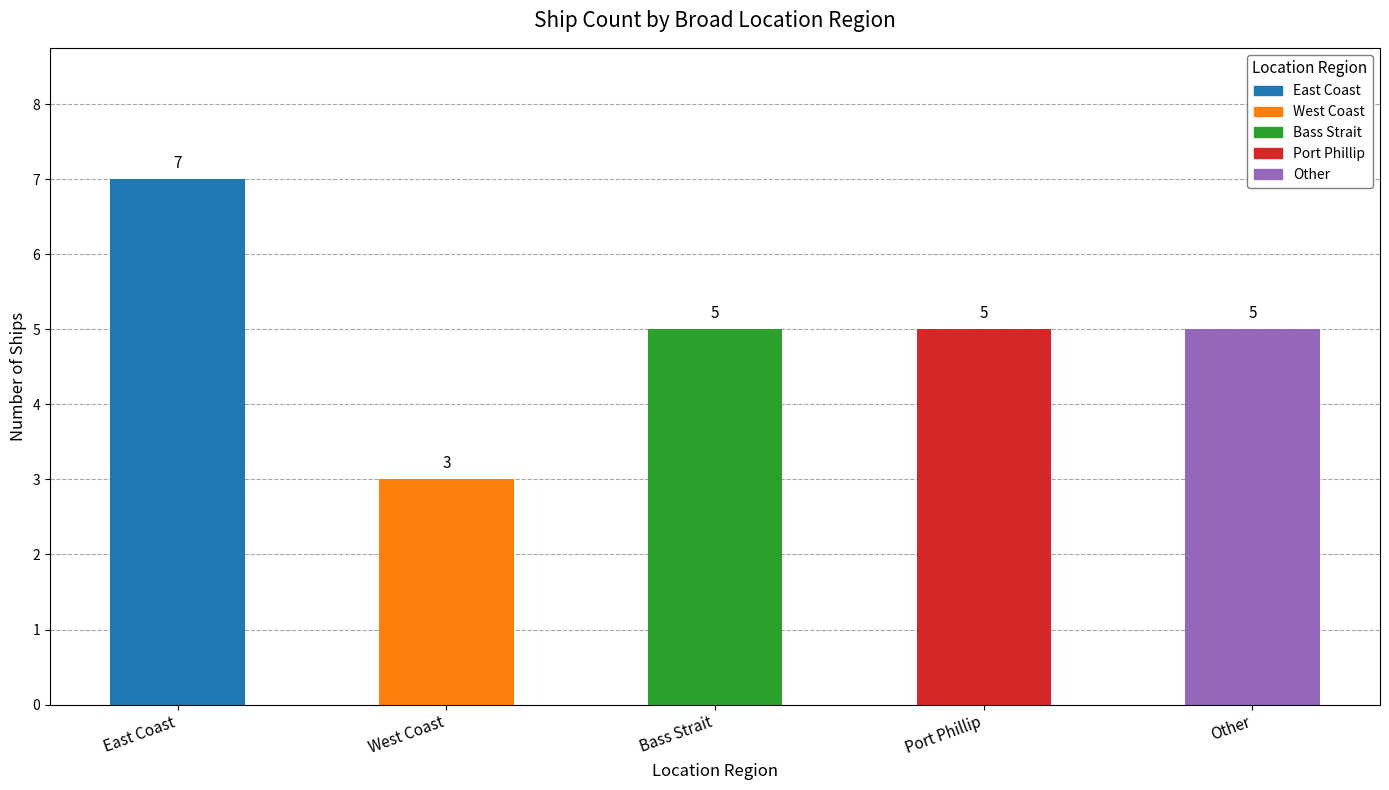

What is the change in value from East Coast to West Coast?

-4